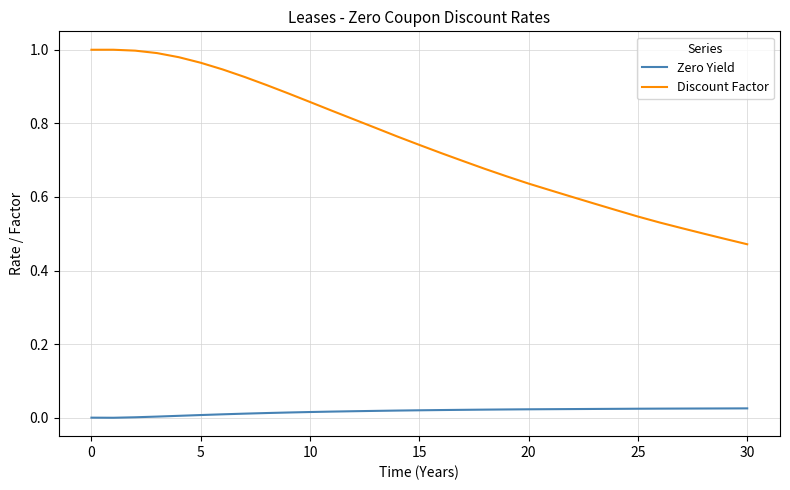

How many distinct data groups are displayed?

2